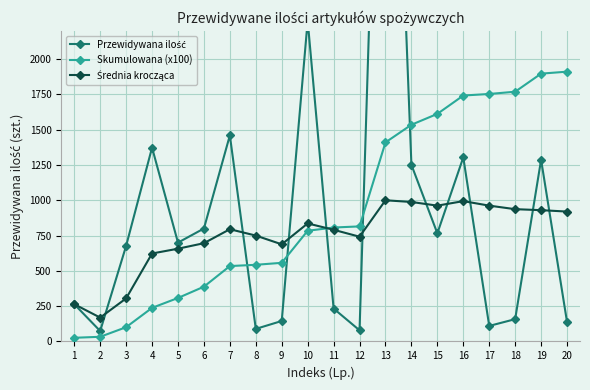

Reading left to right, transcribe all the data shown in this chart.

Przewidywana ilość: 1=264	2=74	3=677	4=1373	5=700	6=800	7=1460	8=89	9=145	10=2272	11=233	12=79	13=5958	14=1251	15=766	16=1304	17=110	18=158	19=1287	20=138
Skumulowana (x100): 1=26	2=33	3=101	4=238	5=308	6=388	7=534	8=543	9=557	10=784	11=807	12=815	13=1410	14=1535	15=1612	16=1742	17=1753	18=1769	19=1897	20=1911
Średnia krocząca: 1=264	2=169	3=305	4=623	5=657	6=696	7=795	8=750	9=688	10=836	11=791	12=742	13=1000	14=988	15=962	16=994	17=962	18=937	19=930	20=920